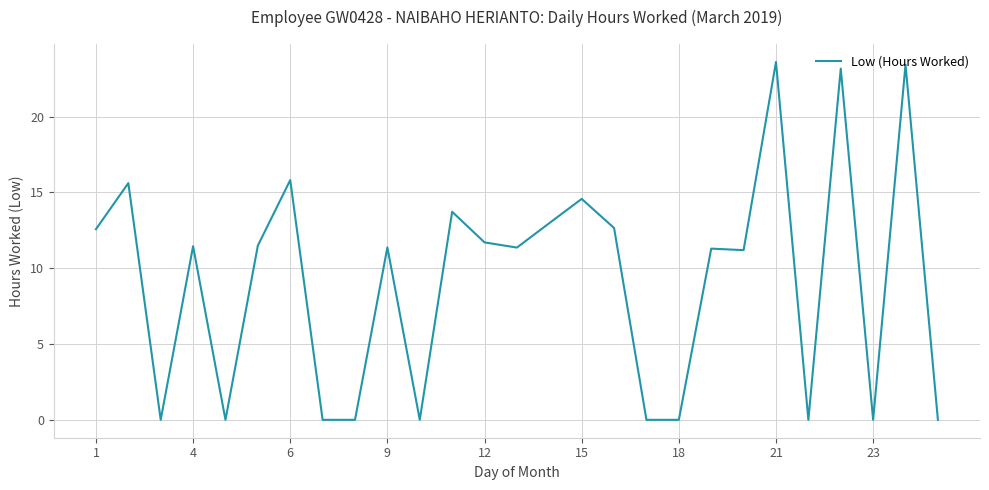

What is the greatest value displayed?

23.6